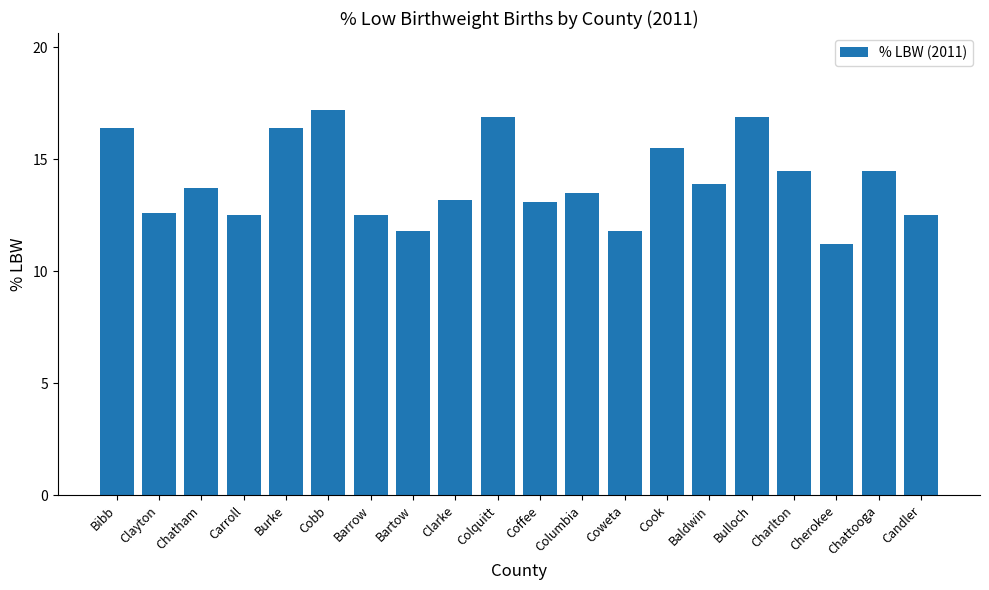

What is the sum of the values at Chattooga and Cherokee?

25.7